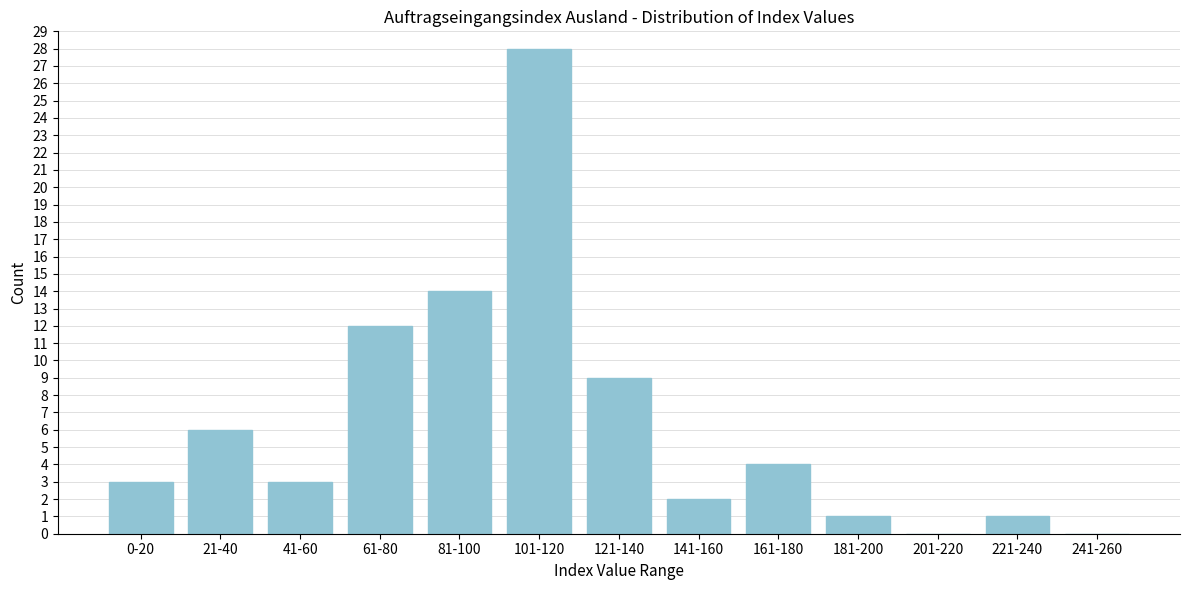

Reading left to right, list all the values displayed in this chart.

0-20=3	21-40=6	41-60=3	61-80=12	81-100=14	101-120=28	121-140=9	141-160=2	161-180=4	181-200=1	201-220=0	221-240=1	241-260=0